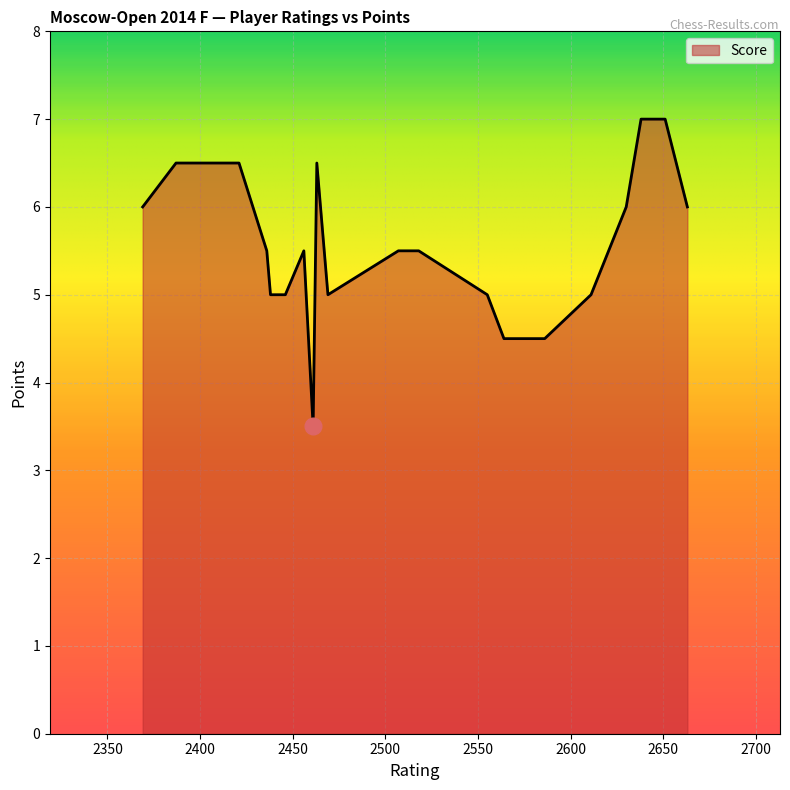

What is the difference between the maximum and minimum values?

3.5